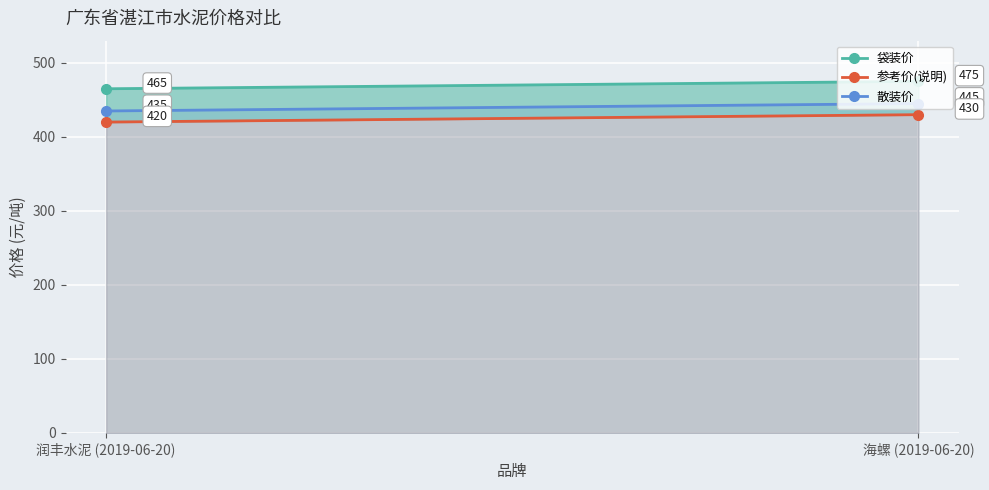

What is the label of the 1st point from the left?

润丰水泥 (2019-06-20)